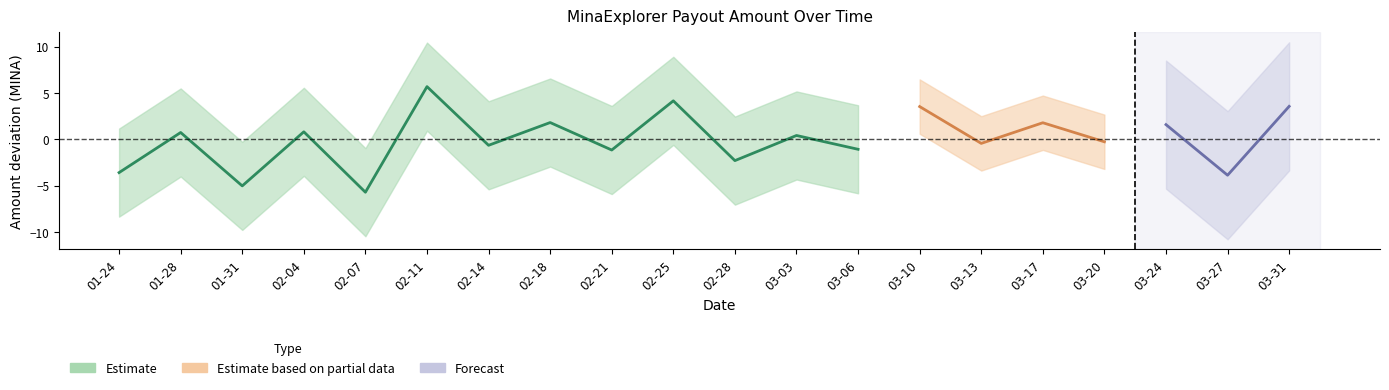

Where is the first local minimum?

2024-01-31